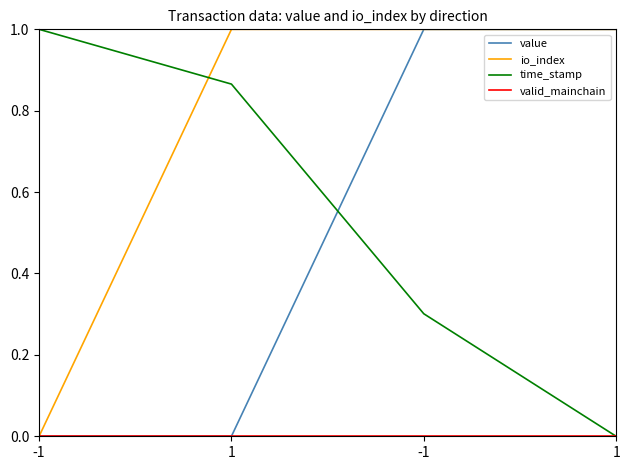

How many series are shown in this chart?

4